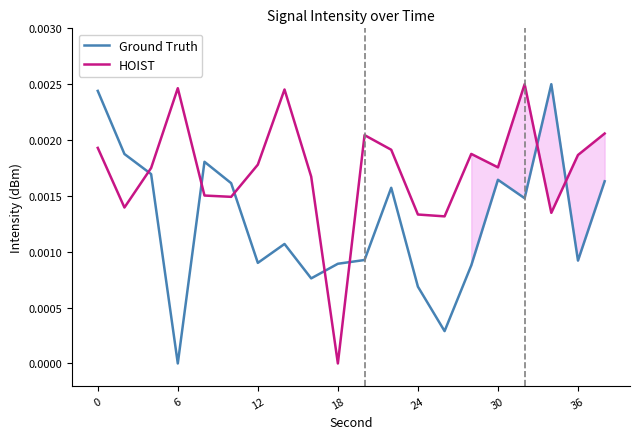

Is the value of Ground Truth at 16 greater than the value of HOIST at 12?

No